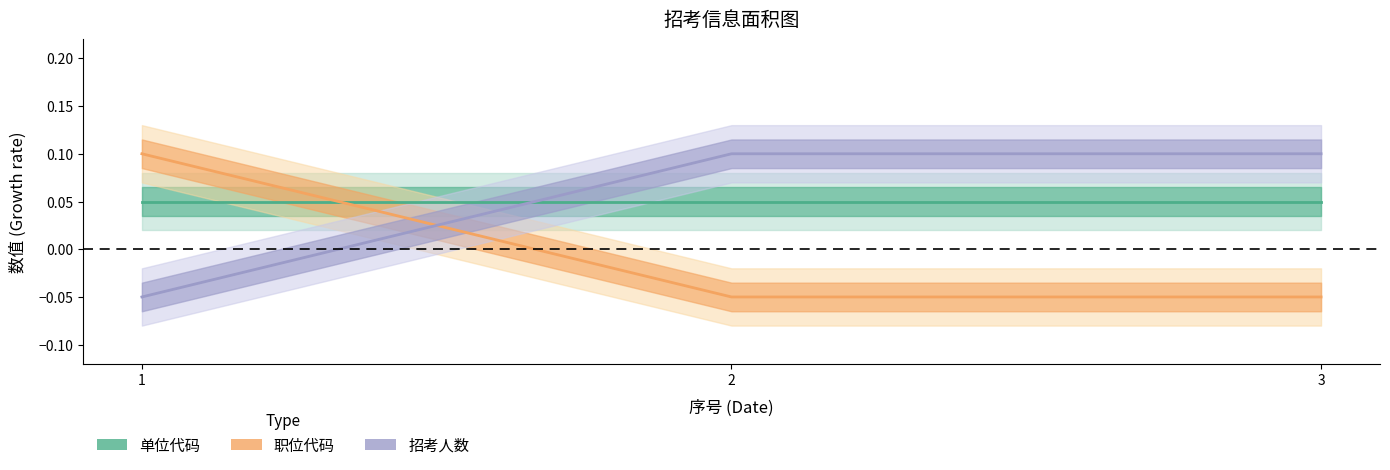

What value does the 职位代码 series have at 3?

-0.1